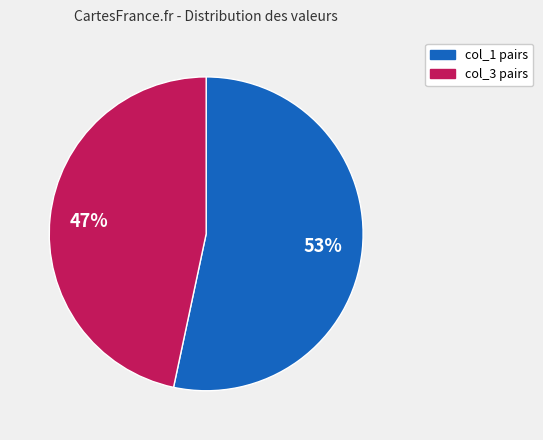

To the nearest percent, what is the average slice percentage?

50%